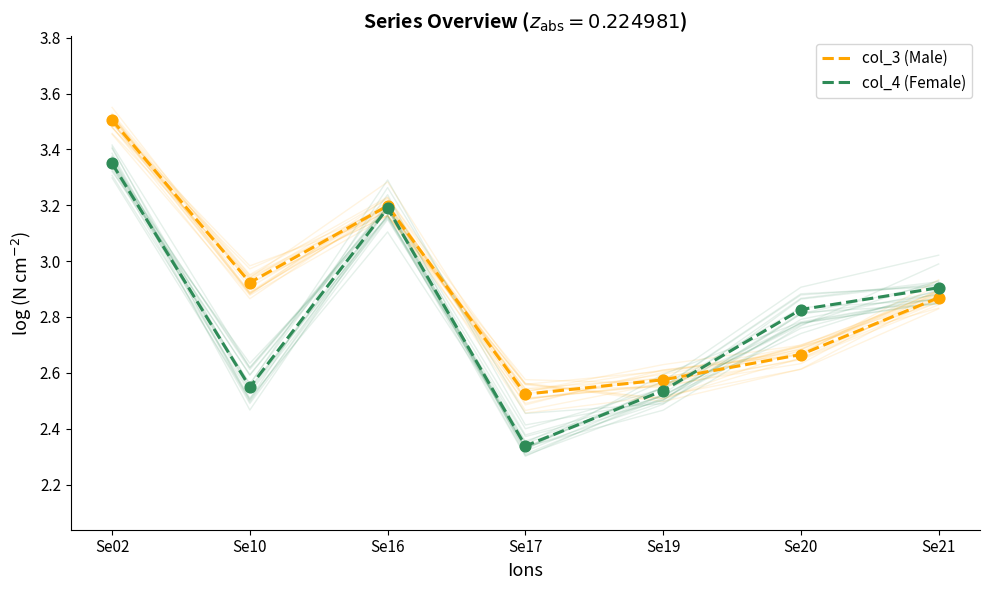

What is the total value across all series at Se19?

5.1